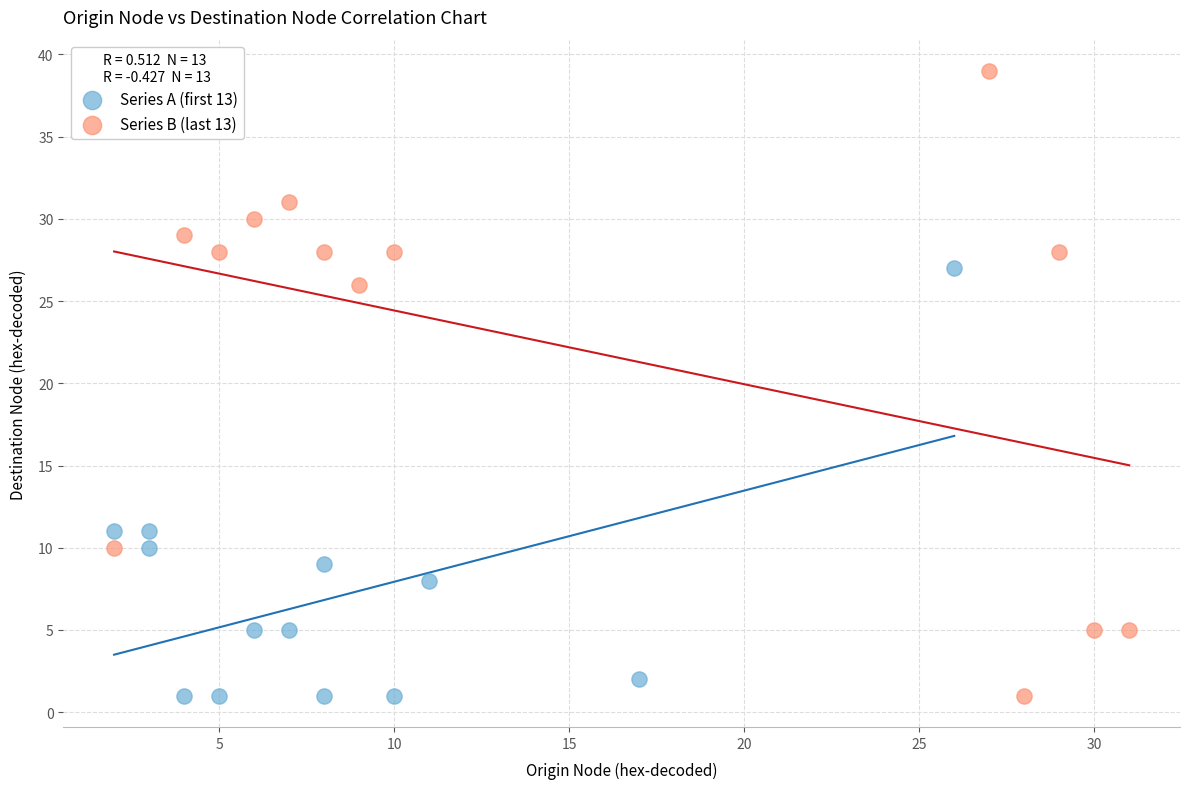

Which series has the widest spread of Y values?

Series B (last 13)